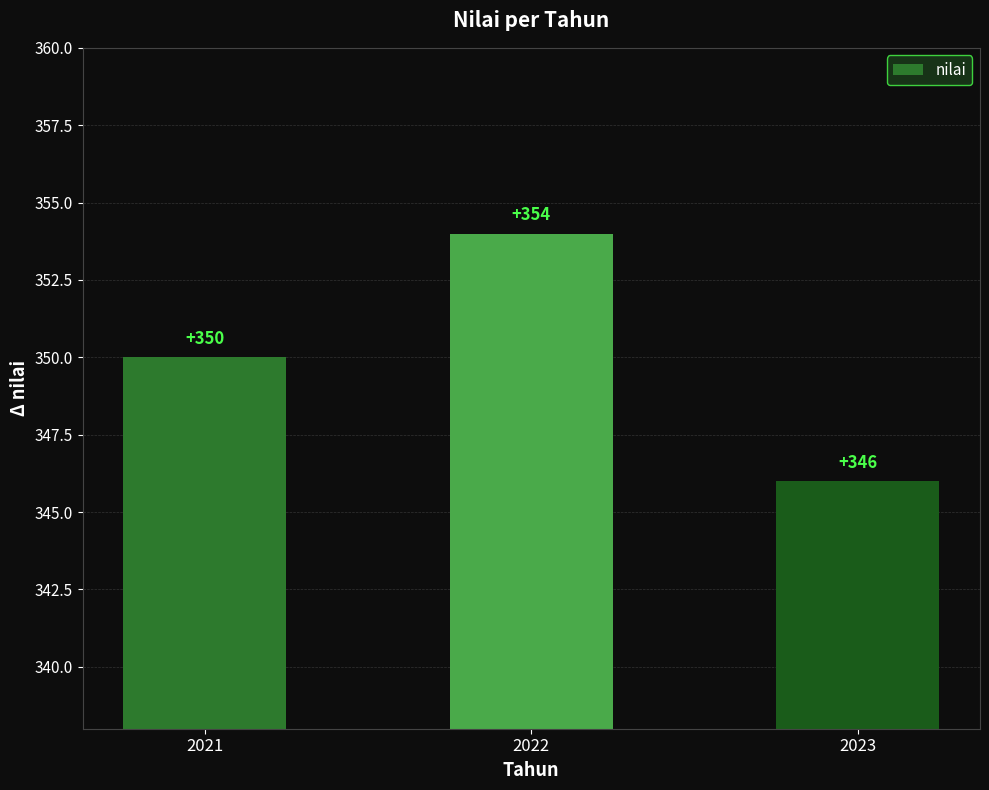

Which label corresponds to the smallest value in the chart?

2023